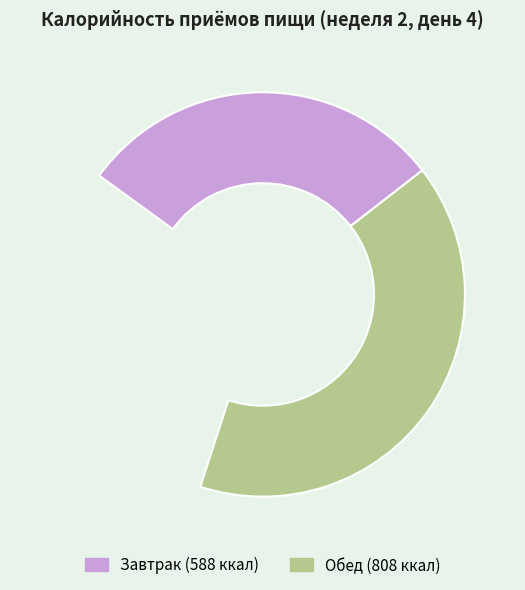

Is there any slice that represents more than half of the pie?

No